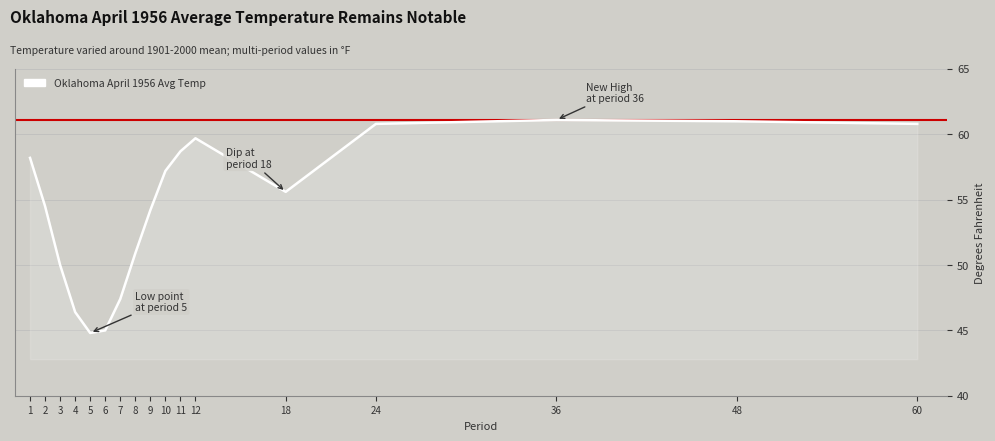

At which category does the chart reach its minimum across all series?

5